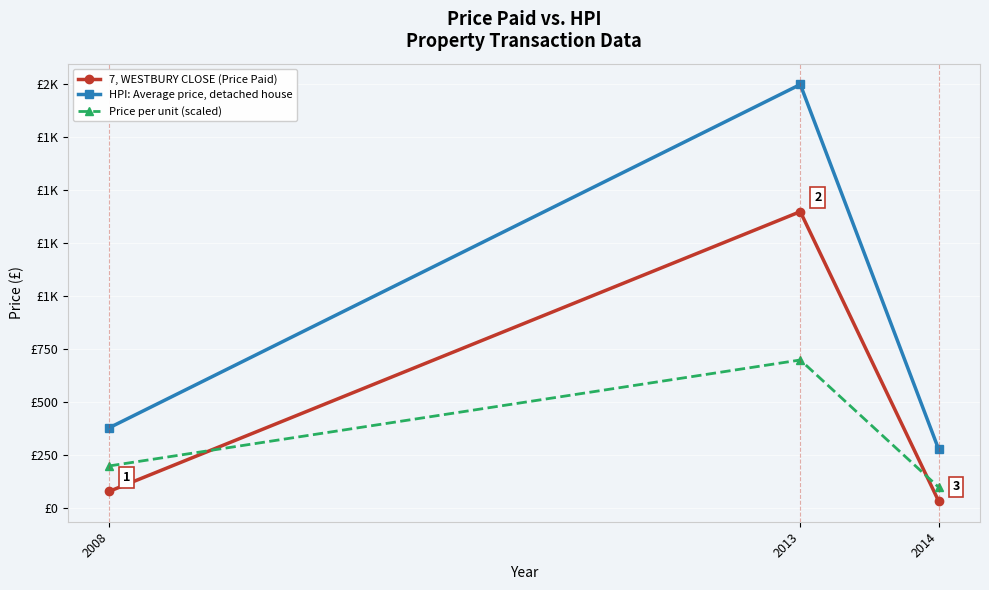

What is the sum of all Price per unit (scaled) values?

1000